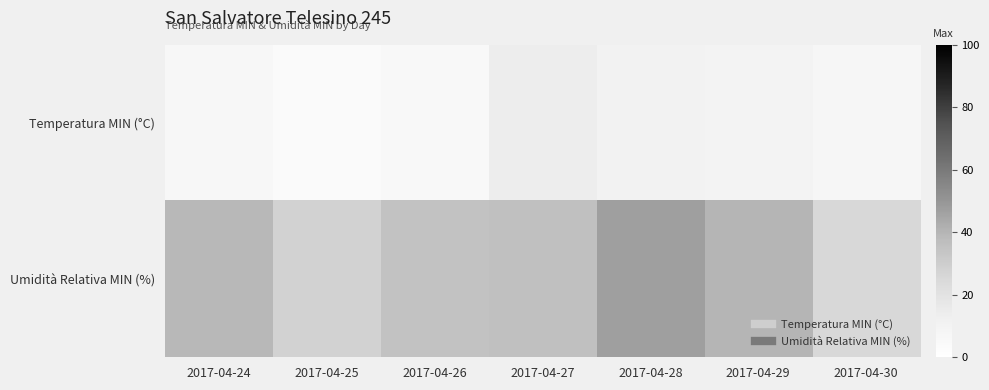

How many distinct data groups are displayed?

2